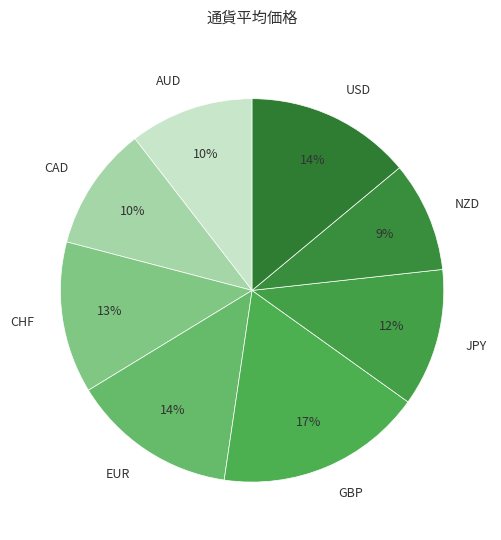

What percentage is the CHF slice, to the nearest percent?

13%